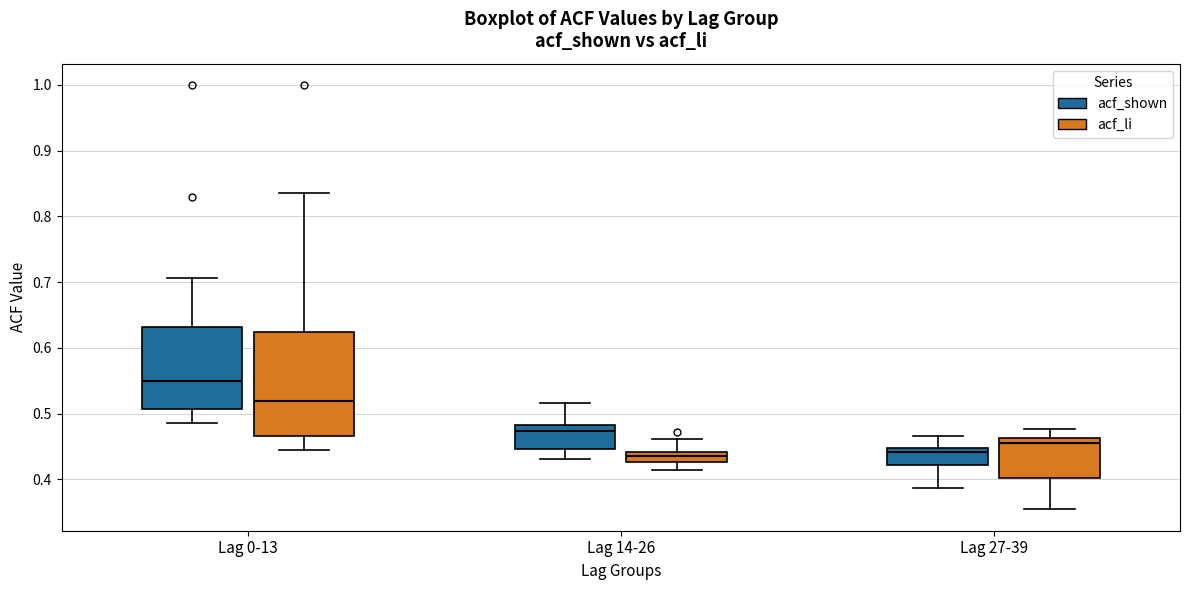

Reading left to right, read every box against the y-axis: the position of its median line, the range the box covers, and the ends of its whiskers. The values are not printed on the chart, so give them approximately, as read against the axis.

Lag 0-13 (acf_shown): median 0.55, box 0.51 to 0.63, whiskers 0.49 to 0.71
Lag 0-13 (acf_li): median 0.52, box 0.47 to 0.62, whiskers 0.44 to 0.84
Lag 14-26 (acf_shown): median 0.47, box 0.45 to 0.48, whiskers 0.43 to 0.52
Lag 14-26 (acf_li): median 0.44 (inside the box), box 0.43 to 0.44, whiskers 0.41 to 0.46
Lag 27-39 (acf_shown): median 0.44, box 0.42 to 0.45, whiskers 0.39 to 0.47
Lag 27-39 (acf_li): median 0.46 (just below the box's upper edge), box 0.40 to 0.46, whiskers 0.35 to 0.48